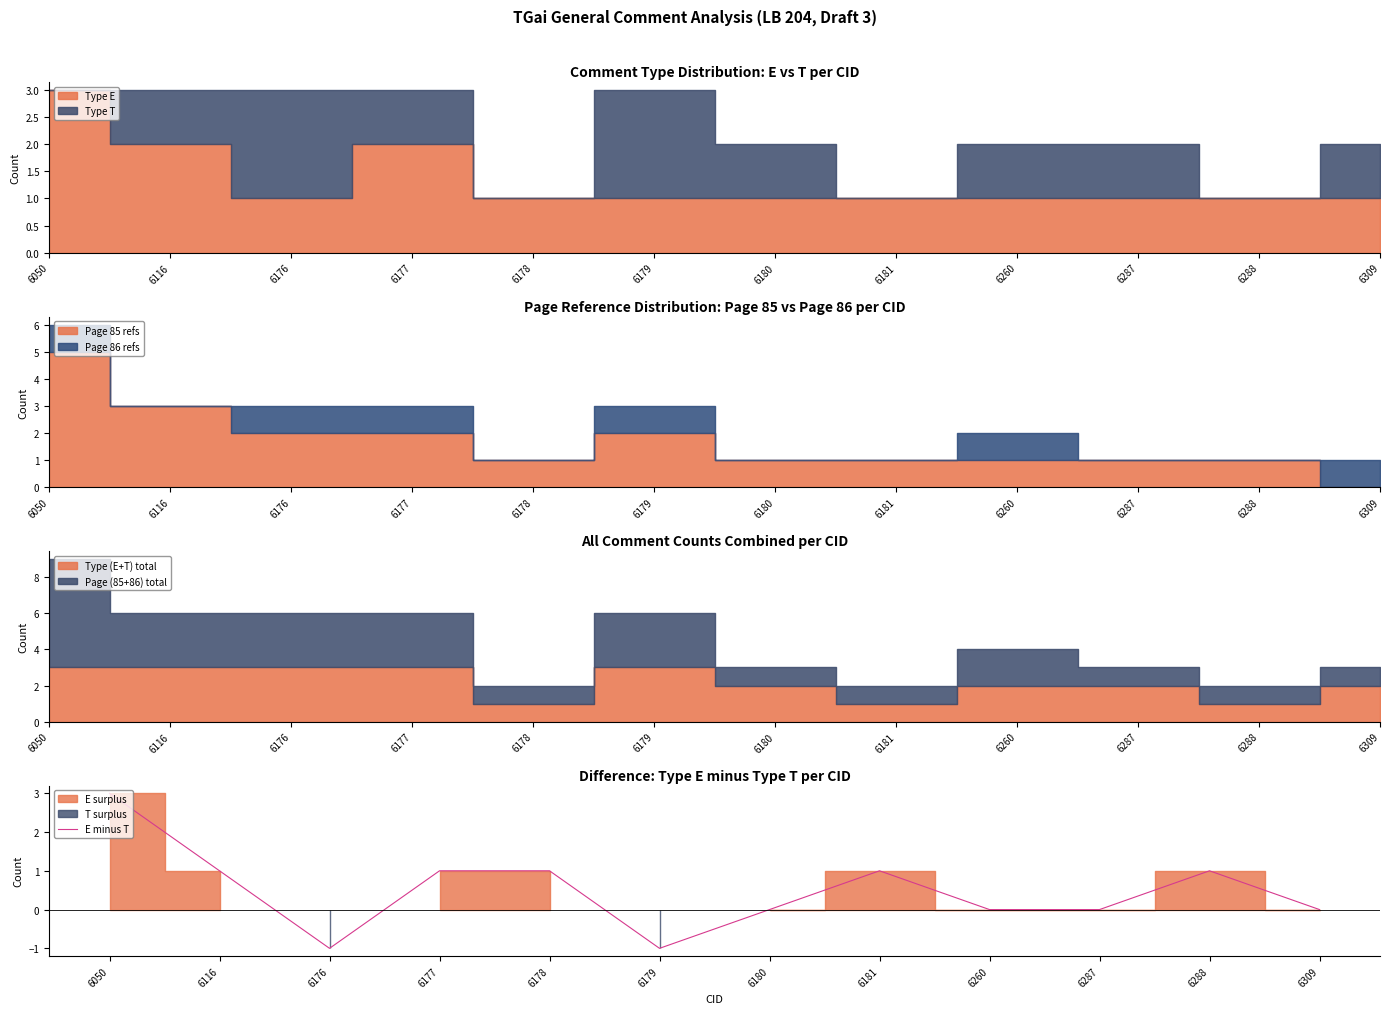

What is the value of the 3rd point from the left?

-1